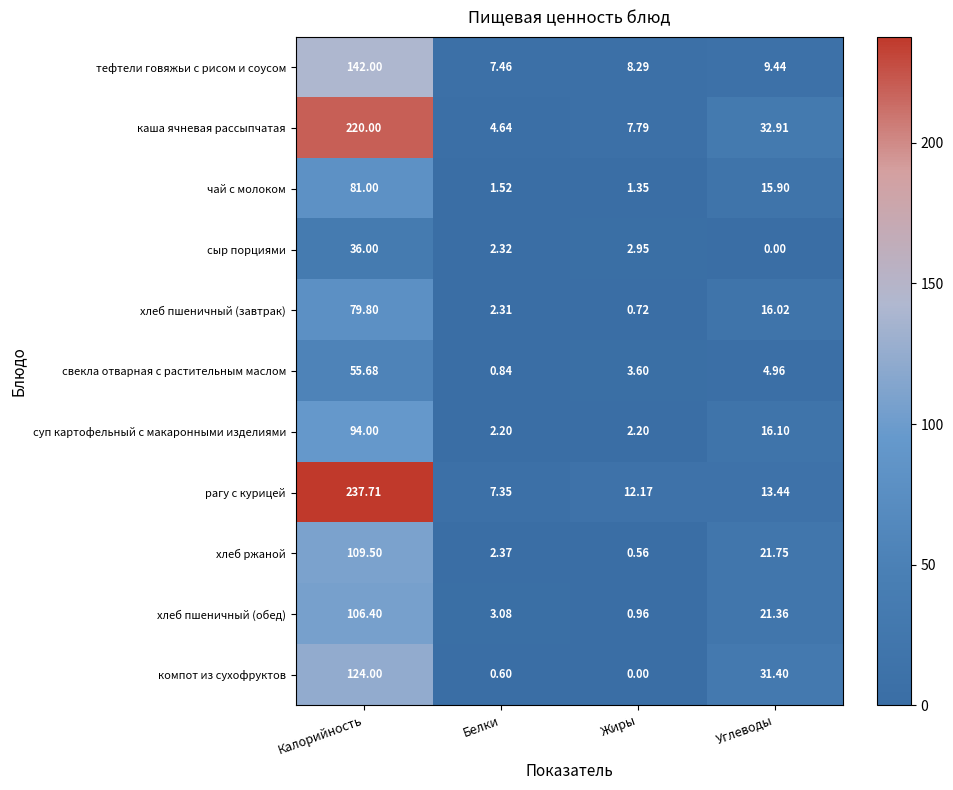

At Углеводы, list the series in order from smallest to largest.

сыр порциями, свекла отварная с растительным маслом, тефтели говяжьи с рисом и соусом, рагу с курицей, чай с молоком, хлеб пшеничный (завтрак), суп картофельный с макаронными изделиями, хлеб пшеничный (обед), хлеб ржаной, компот из сухофруктов, каша ячневая рассыпчатая